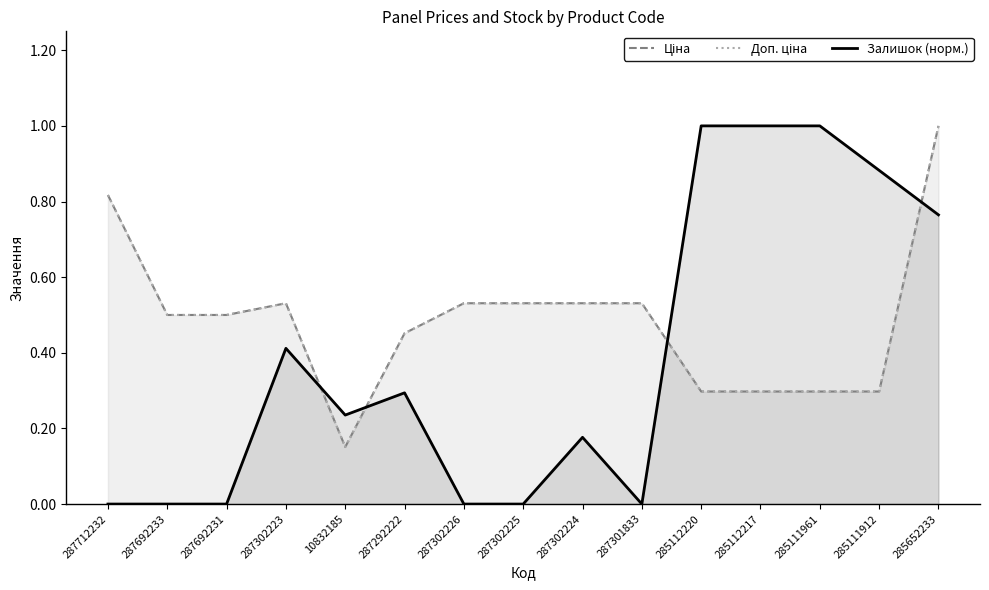

What is the maximum value shown in the chart?

1.0